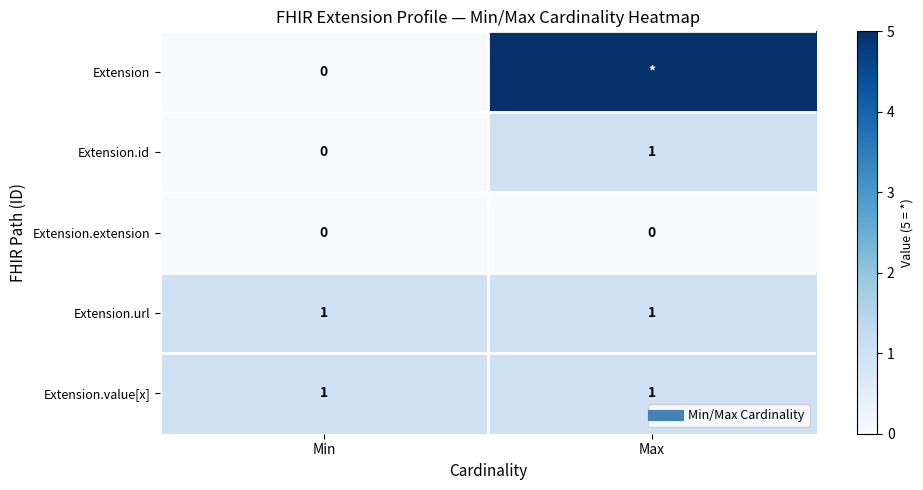

What is the maximum value shown in the chart?

5